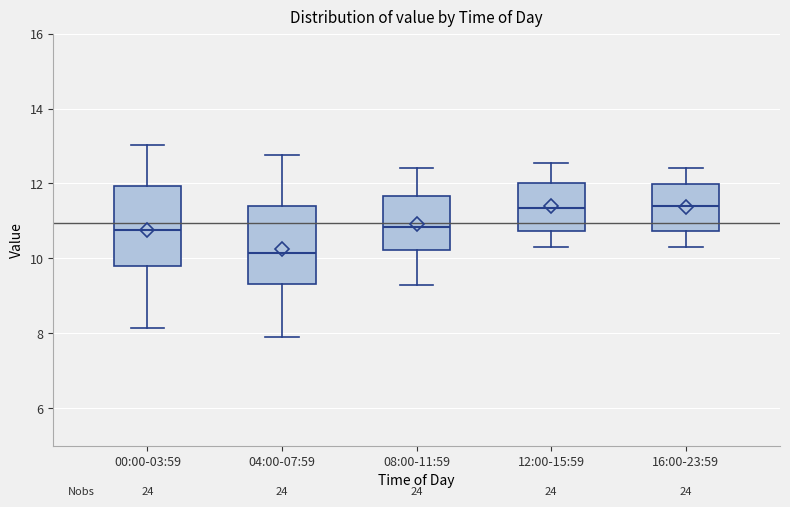

Reading left to right, read every box against the y-axis: the position of its median line, the range the box covers, and the ends of its whiskers. The values are not printed on the chart, so give them approximately, as read against the axis.

00:00-03:59: median 10.8, box 9.8 to 12.0, whiskers 8.2 to 13.0
04:00-07:59: median 10.2, box 9.4 to 11.4, whiskers 8.0 to 12.8
08:00-11:59: median 10.8, box 10.2 to 11.6, whiskers 9.4 to 12.4
12:00-15:59: median 11.4, box 10.8 to 12.0, whiskers 10.4 to 12.6
16:00-23:59: median 11.4, box 10.8 to 12.0, whiskers 10.4 to 12.4